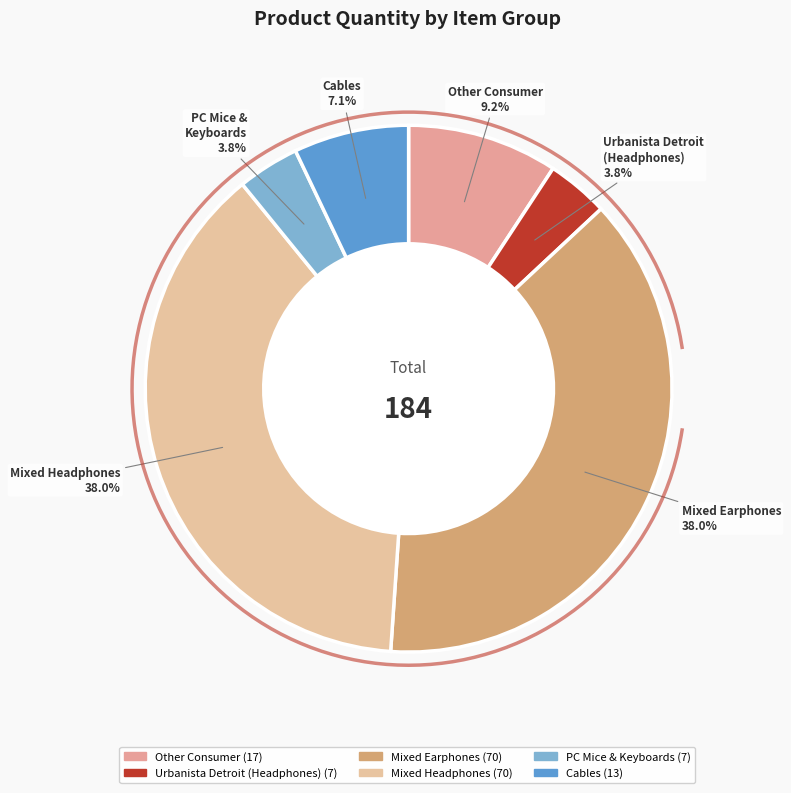

What is the largest slice in the pie chart?

Earphones